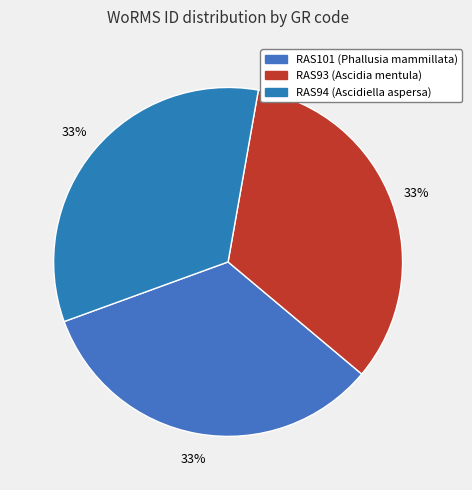

Which category has the smallest portion of the pie?

RAS93 (Ascidia mentula)